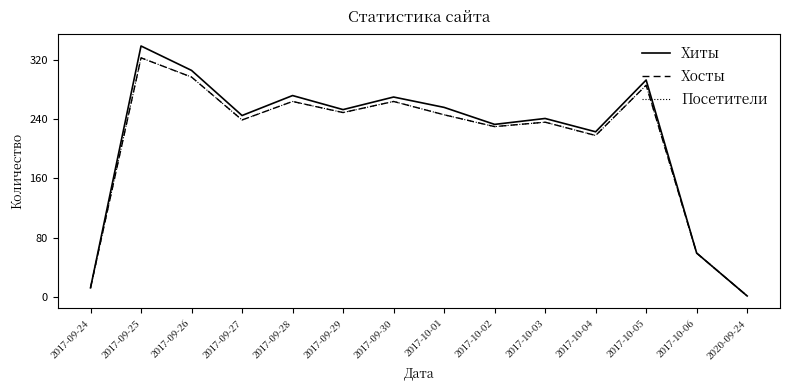

Is this an area chart (filled region under the line)?

No